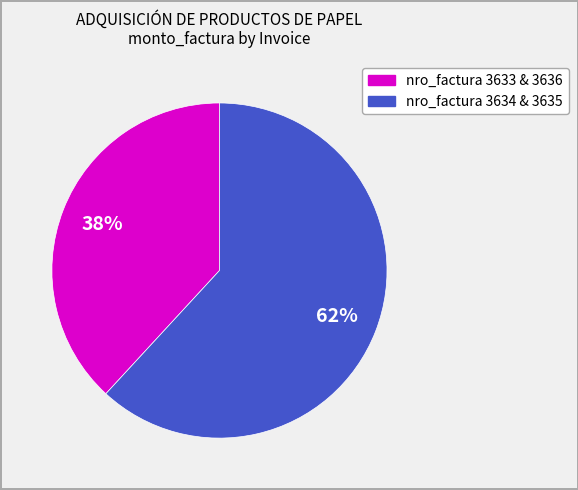

Does any single category account for the majority?

Yes